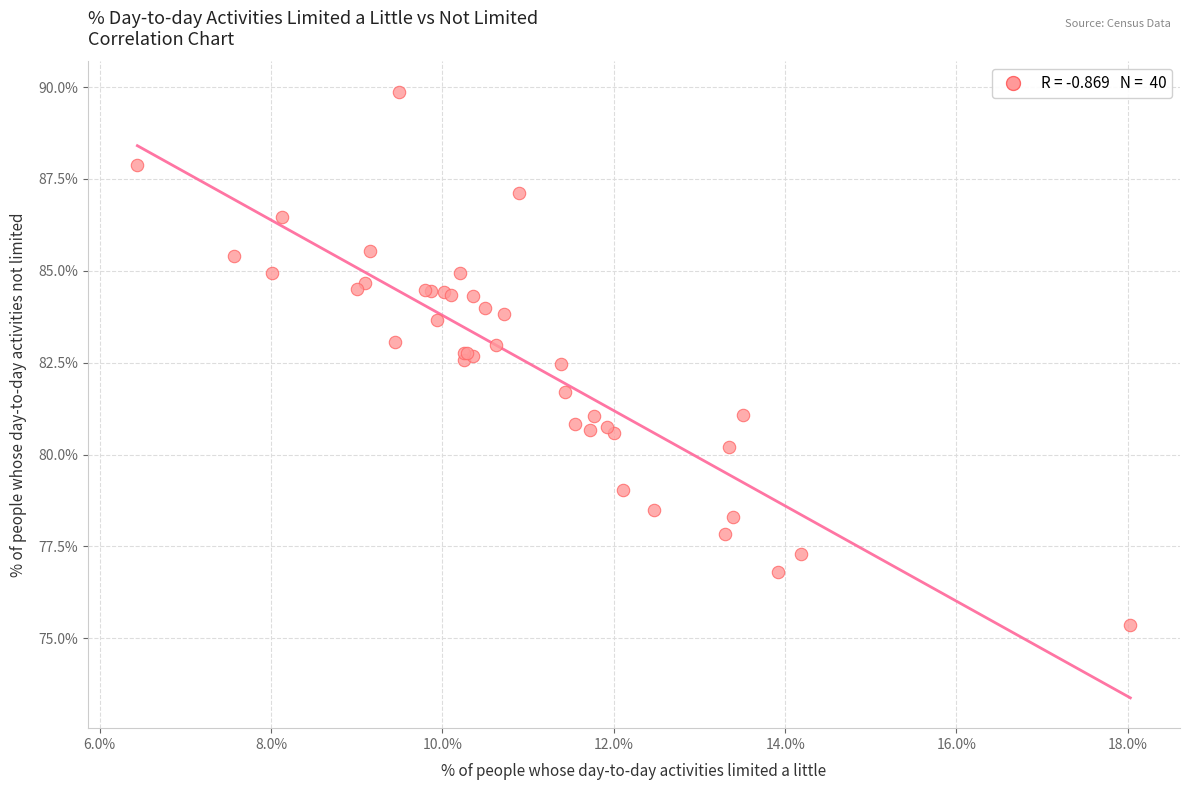

What Y value in the scatter plot is closest to 82?

81.7